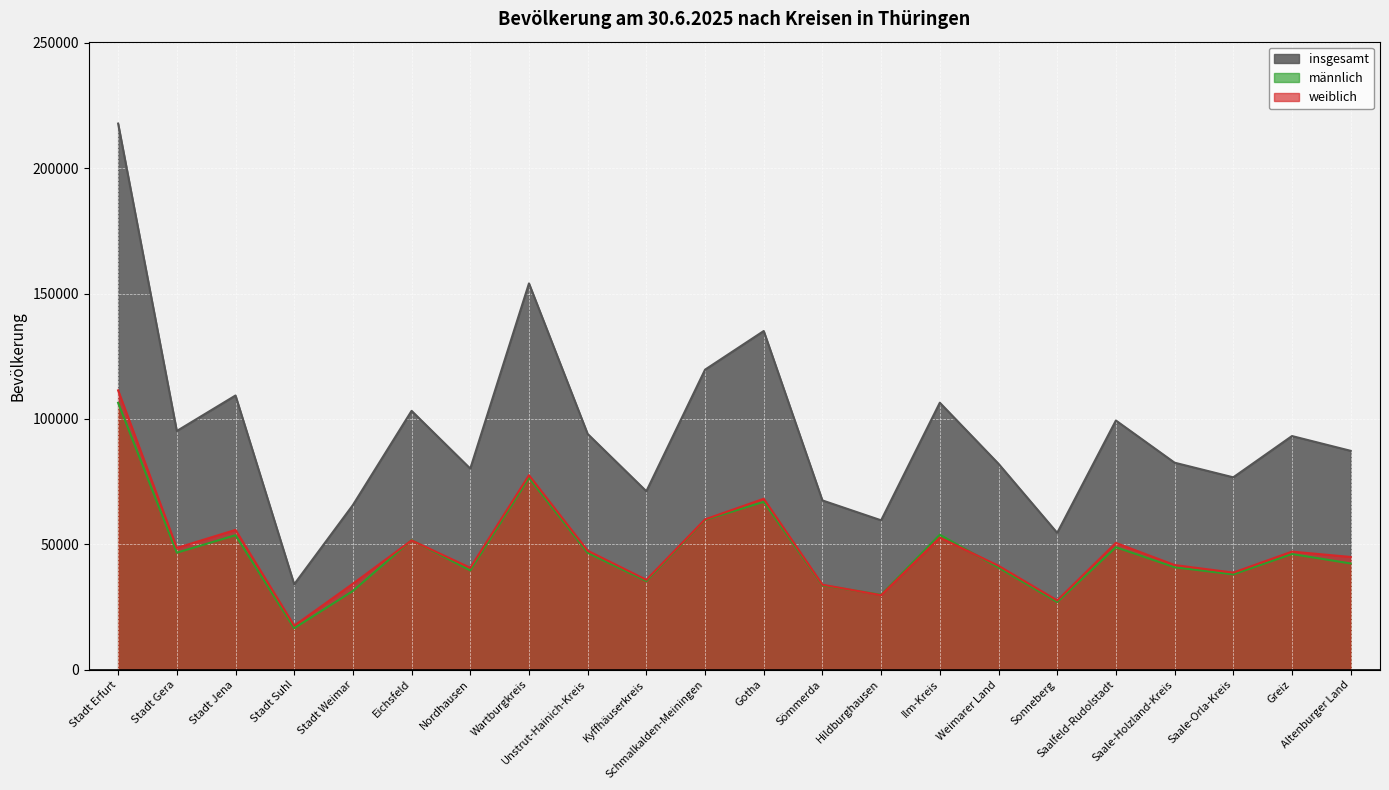

Reading left to right, list all the values displayed in this chart.

insgesamt: Stadt Erfurt=217832	Stadt Gera=95193	Stadt Jena=109357	Stadt Suhl=34034	Stadt Weimar=65650	Eichsfeld=103228	Nordhausen=80183	Wartburgkreis=154068	Unstrut-Hainich-Kreis=94016	Kyffhäuserkreis=71148	Schmalkalden-Meiningen=119657	Gotha=135084	Sömmerda=67490	Hildburghausen=59558	Ilm-Kreis=106473	Weimarer Land=82113	Sonneberg=54551	Saalfeld-Rudolstadt=99376	Saale-Holzland-Kreis=82549	Saale-Orla-Kreis=76706	Greiz=93177	Altenburger Land=87282
männlich: Stadt Erfurt=106434	Stadt Gera=46649	Stadt Jena=53624	Stadt Suhl=16518	Stadt Weimar=31387	Eichsfeld=51673	Nordhausen=39574	Wartburgkreis=76524	Unstrut-Hainich-Kreis=46581	Kyffhäuserkreis=35326	Schmalkalden-Meiningen=59728	Gotha=66933	Sömmerda=33619	Hildburghausen=29861	Ilm-Kreis=53800	Weimarer Land=40688	Sonneberg=26950	Saalfeld-Rudolstadt=48829	Saale-Holzland-Kreis=40834	Saale-Orla-Kreis=38006	Greiz=46106	Altenburger Land=42348
weiblich: Stadt Erfurt=111398	Stadt Gera=48544	Stadt Jena=55733	Stadt Suhl=17516	Stadt Weimar=34263	Eichsfeld=51555	Nordhausen=40609	Wartburgkreis=77544	Unstrut-Hainich-Kreis=47435	Kyffhäuserkreis=35822	Schmalkalden-Meiningen=59929	Gotha=68151	Sömmerda=33871	Hildburghausen=29697	Ilm-Kreis=52673	Weimarer Land=41425	Sonneberg=27601	Saalfeld-Rudolstadt=50547	Saale-Holzland-Kreis=41715	Saale-Orla-Kreis=38700	Greiz=47071	Altenburger Land=44934